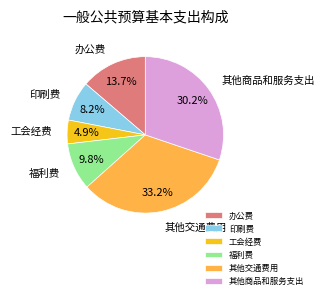

Approximately how many times larger is the value at 工会经费 compared to 其他商品和服务支出?

0.2